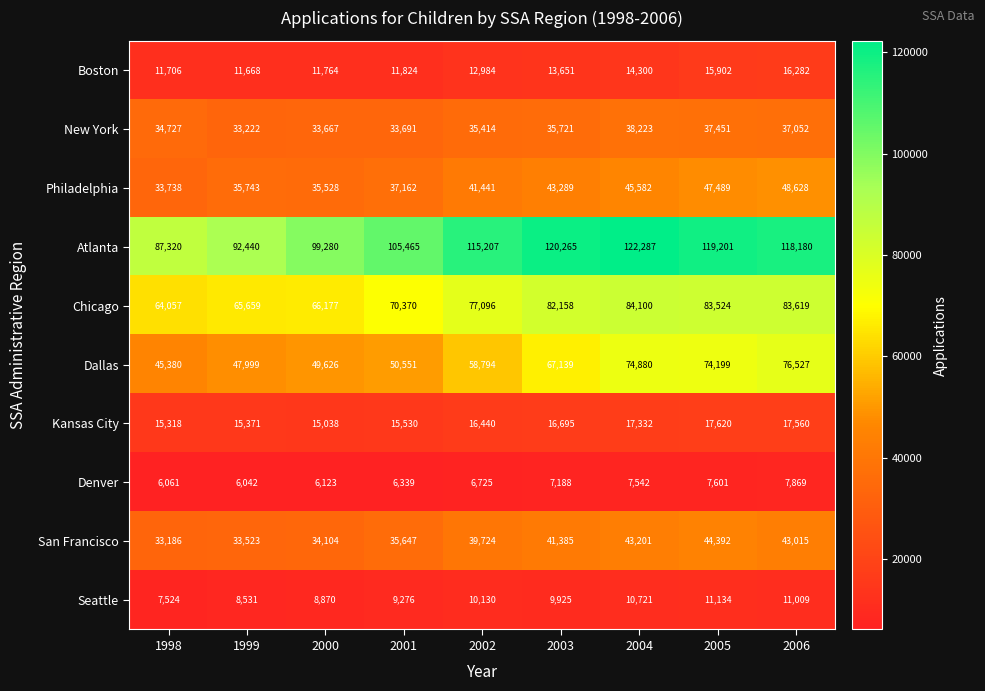

At which label is Denver closest to 6955?

2002